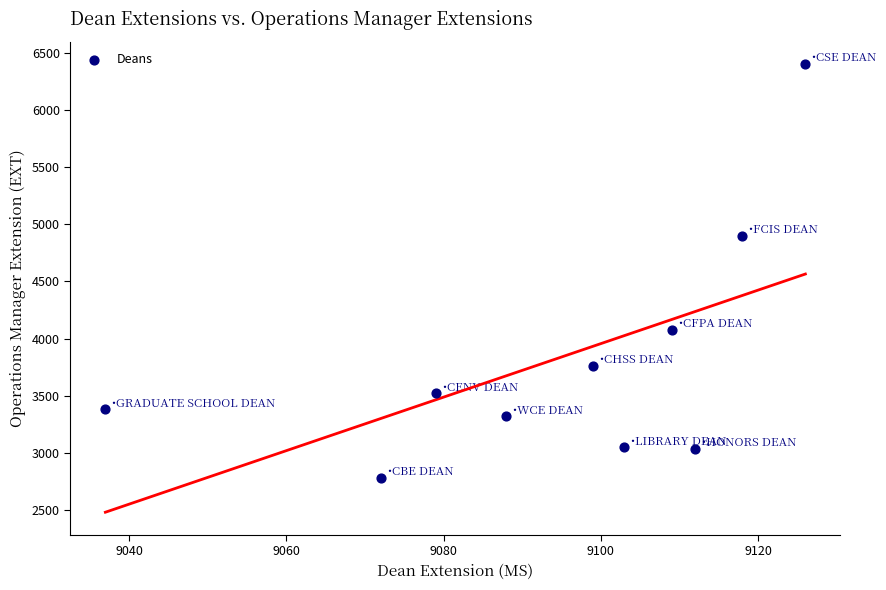

What is the range of X values (max minus min)?

89